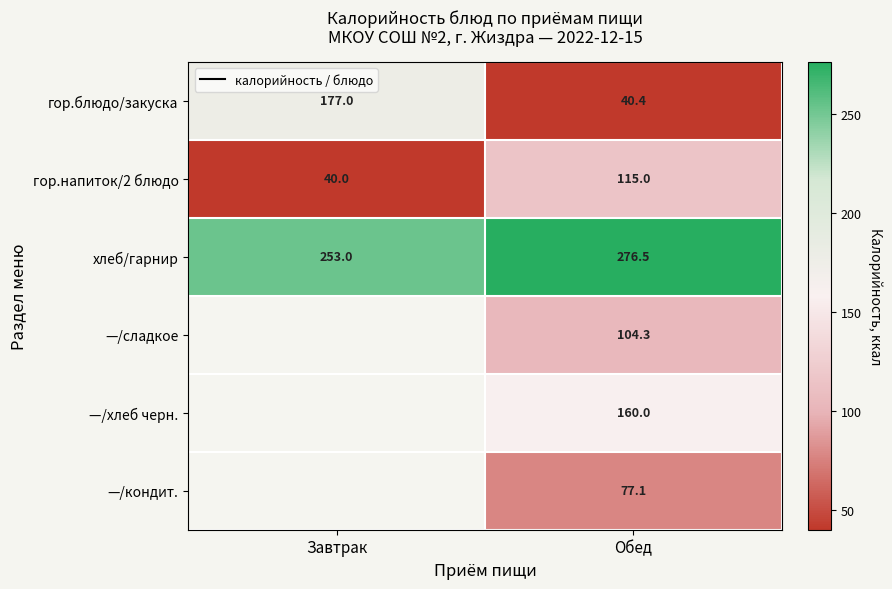

The —/кондит. series shows 120.6 at Обед. True or false?

False